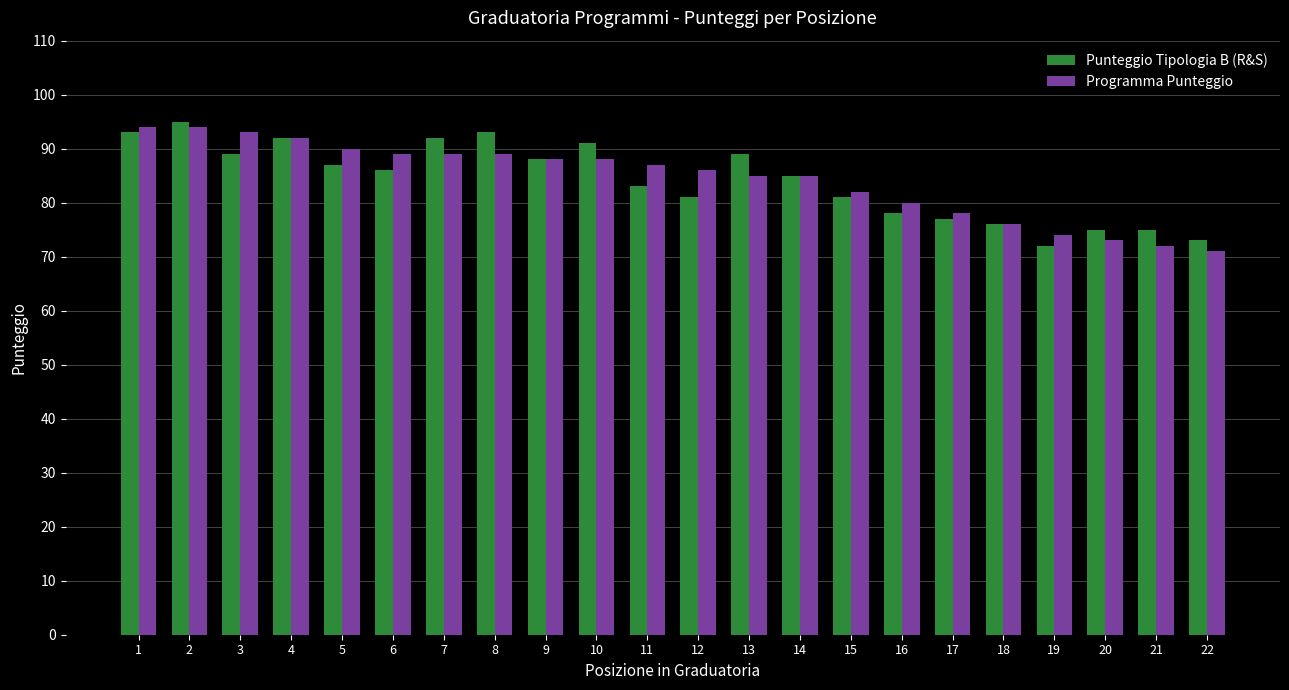

What is the sum of all Punteggio Tipologia B (R&S) values?

1851